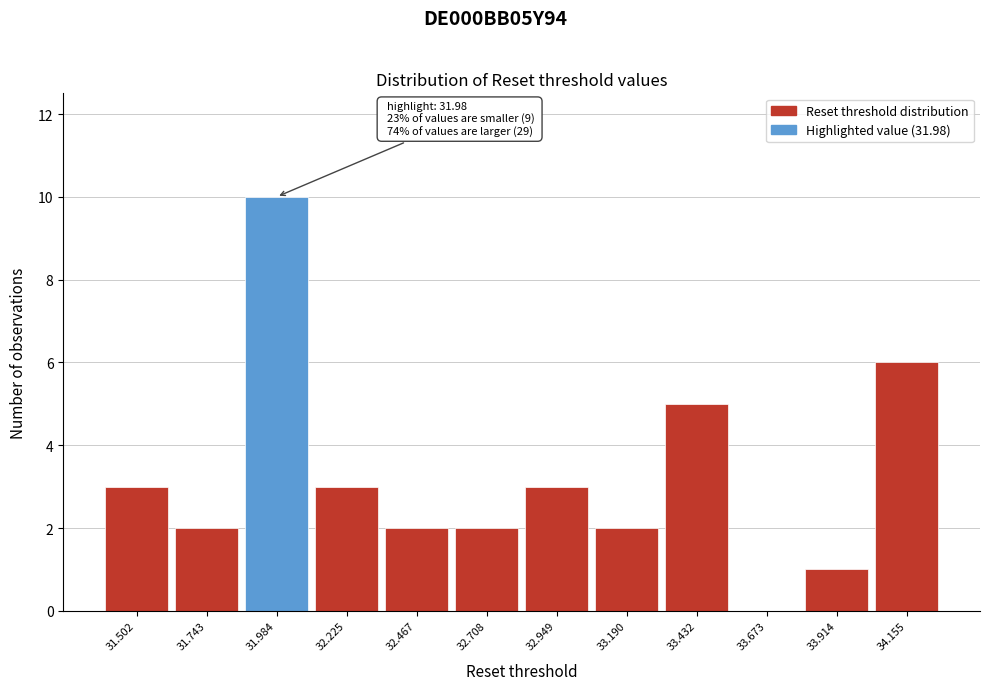

Which range on the x-axis has the tallest bar?

31.85 to 32.10